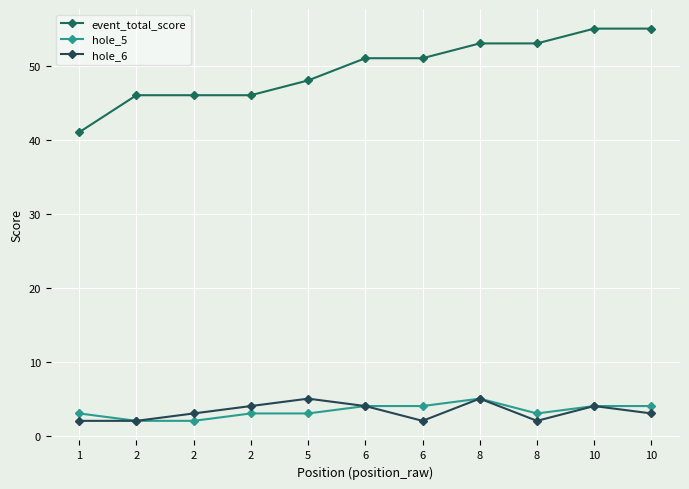

At 6, list the series in order from smallest to largest.

hole_5, hole_6, event_total_score